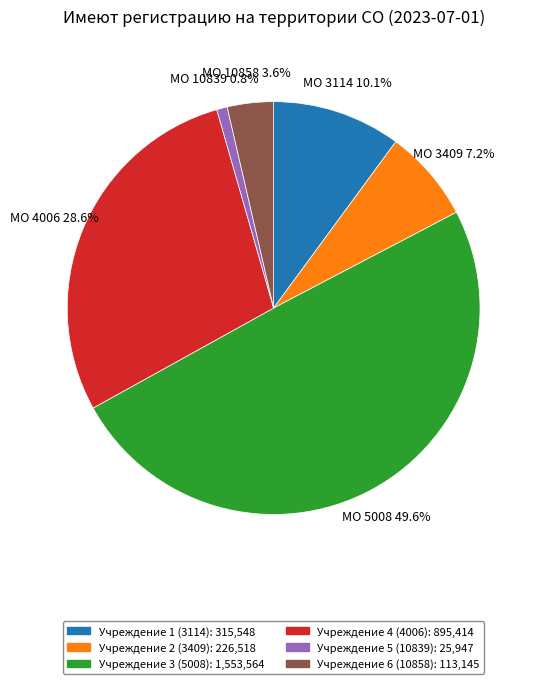

What percentage is NOT represented by Учреждение 1 (3114)?

89.9%